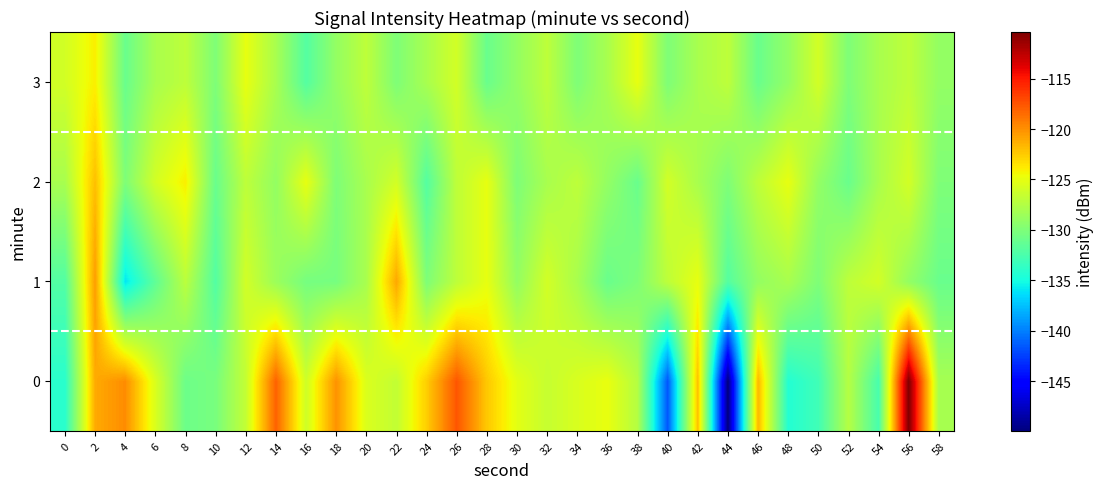

Rank the series at 54 from highest to lowest value.

1, 2, 3, 0